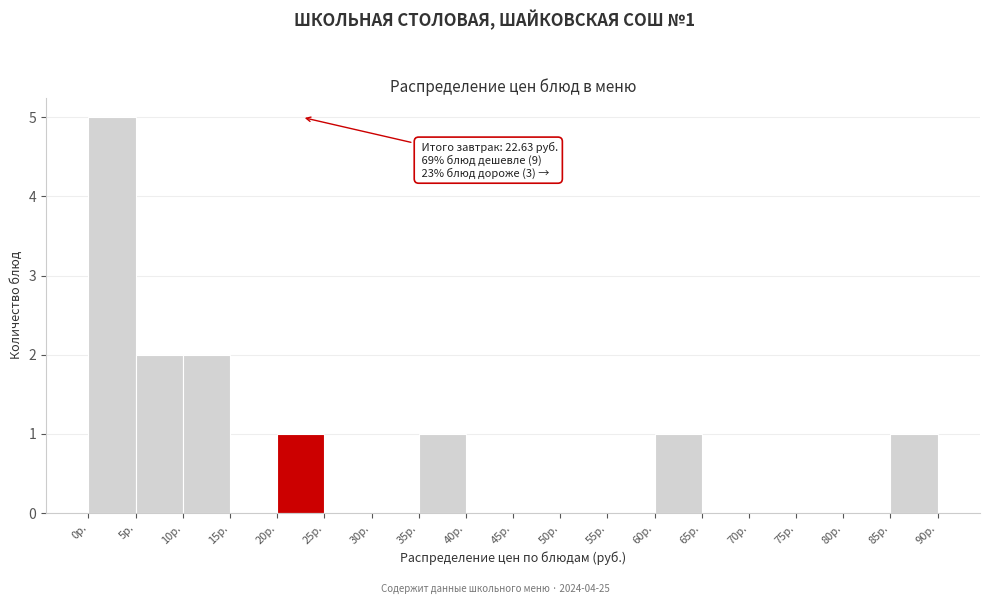

Which range on the x-axis has the tallest bar?

0 to 5